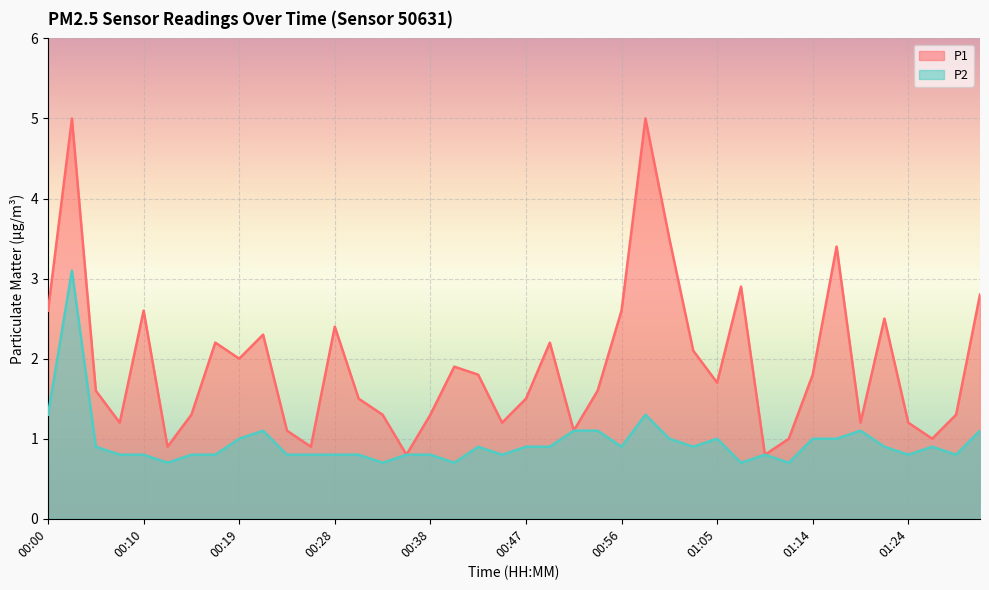

Which series has the largest total across all categories?

P1